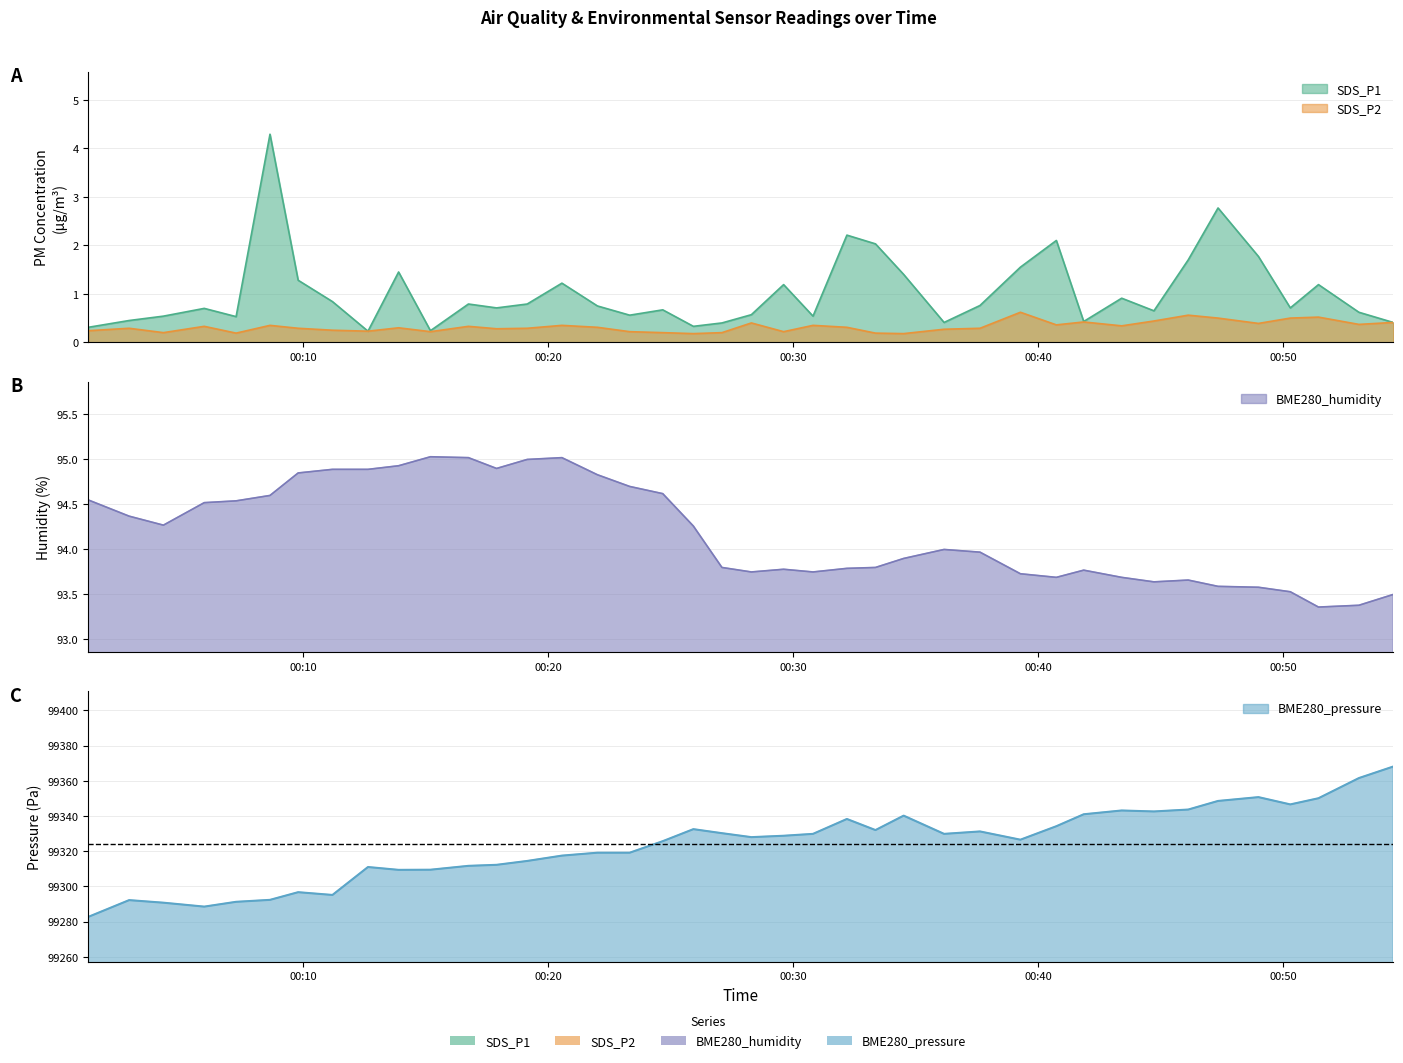

How many values in the BME280_pressure series are below 99328?

20